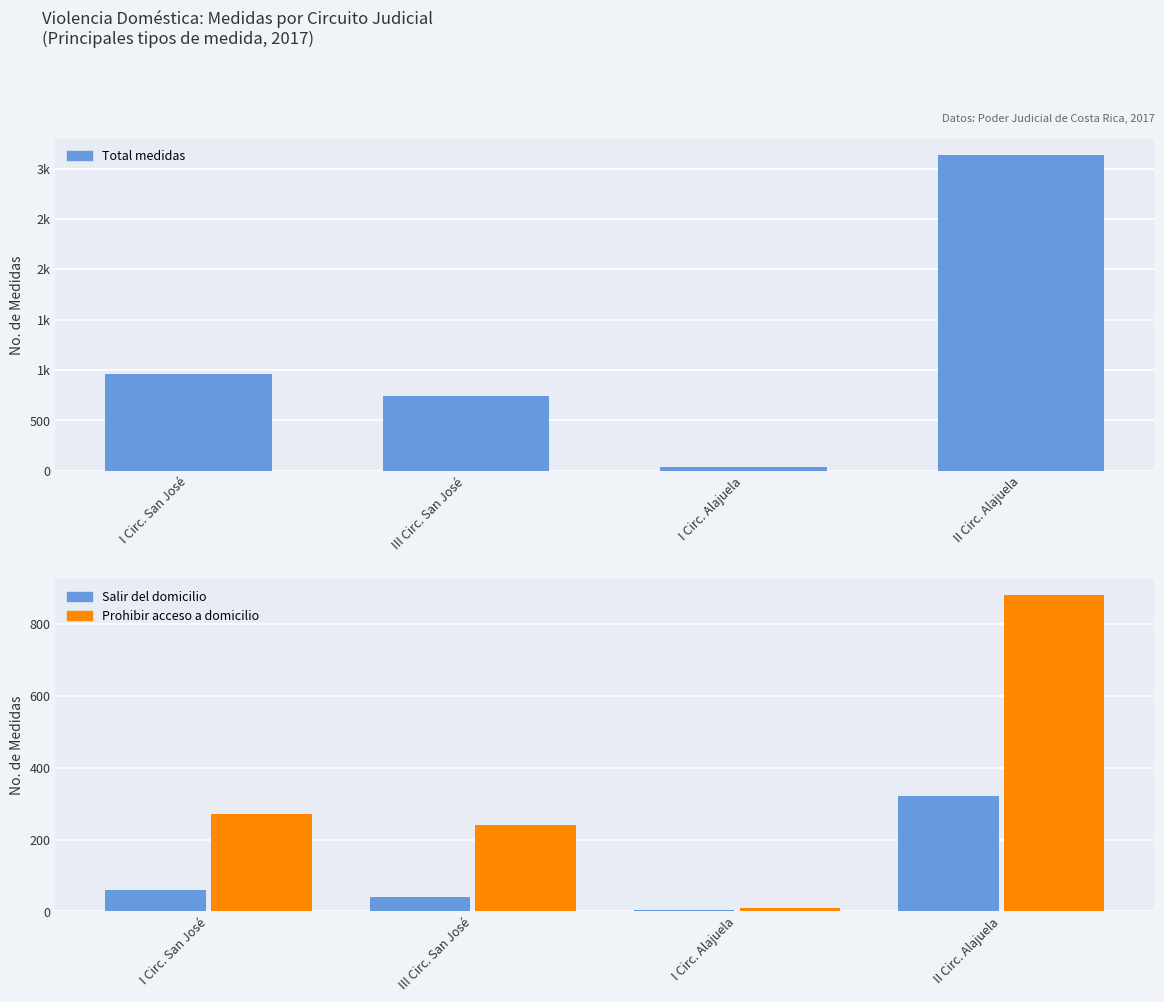

Reading left to right, extract all data points from this chart.

Total: 961	747	34	3138
Salir del domicilio: 60	39	4	321
Prohibir acceso a domicilio: 271	240	10	881